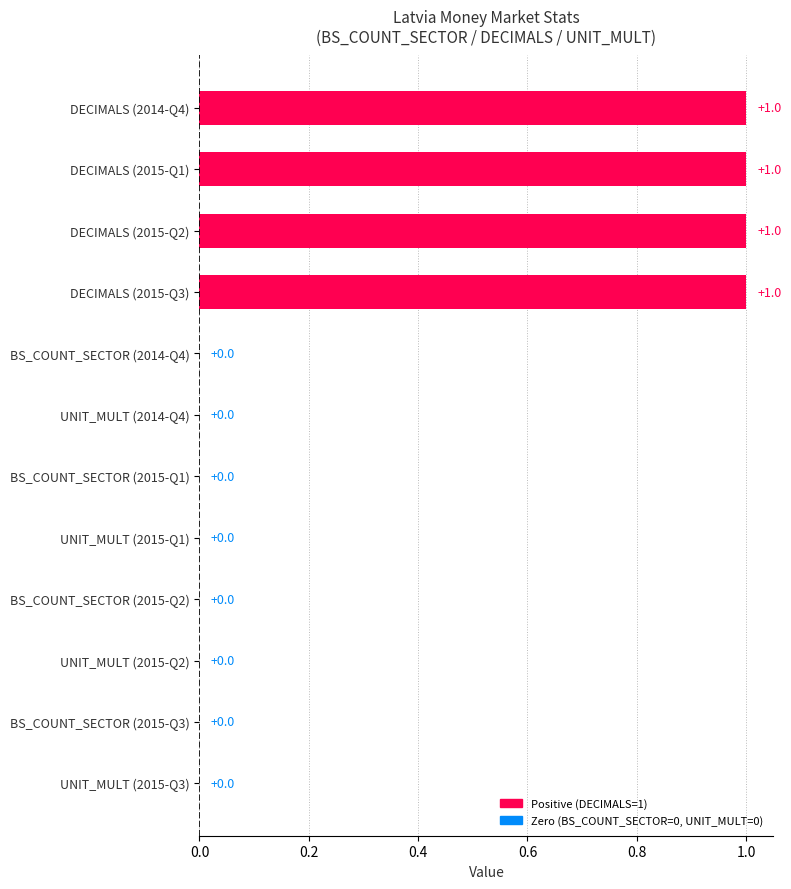

How many values are between 0 and 1?

12